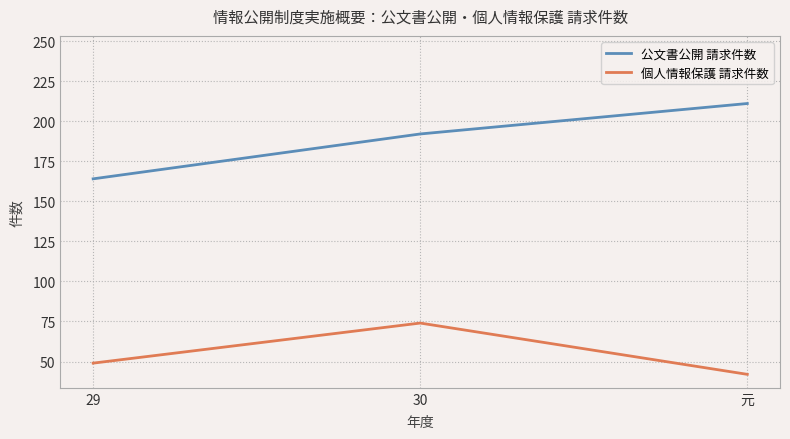

What is the average value of the 個人情報保護 請求件数 series?

55